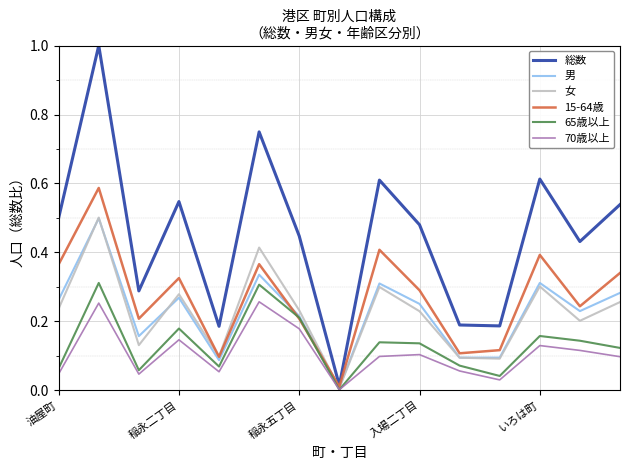

Does the chart display data point markers on the line(s)?

No